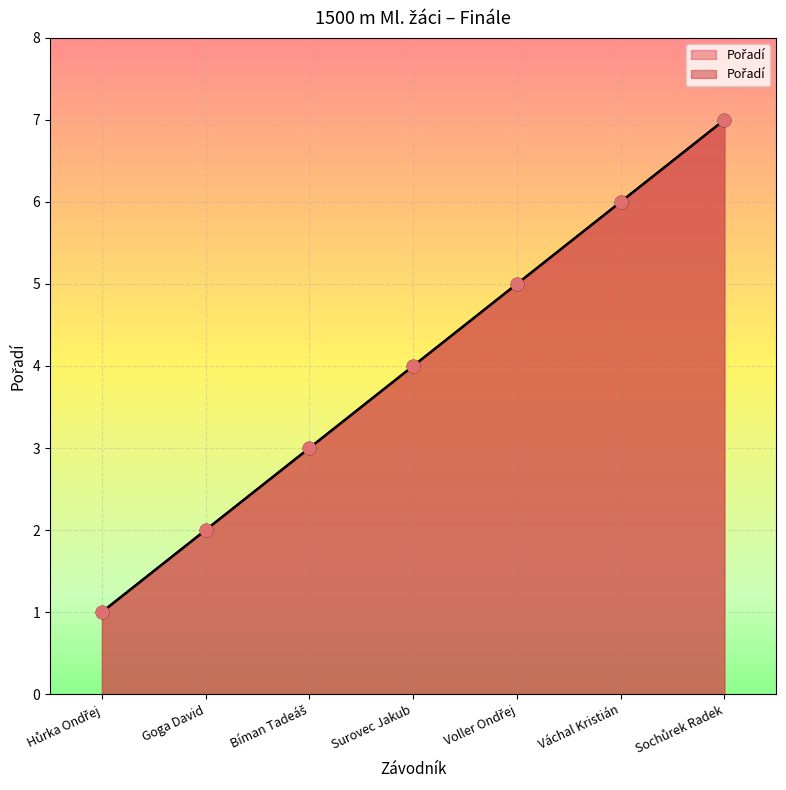

Between Surovec Jakub and Hůrka Ondřej, which is larger?

Surovec Jakub